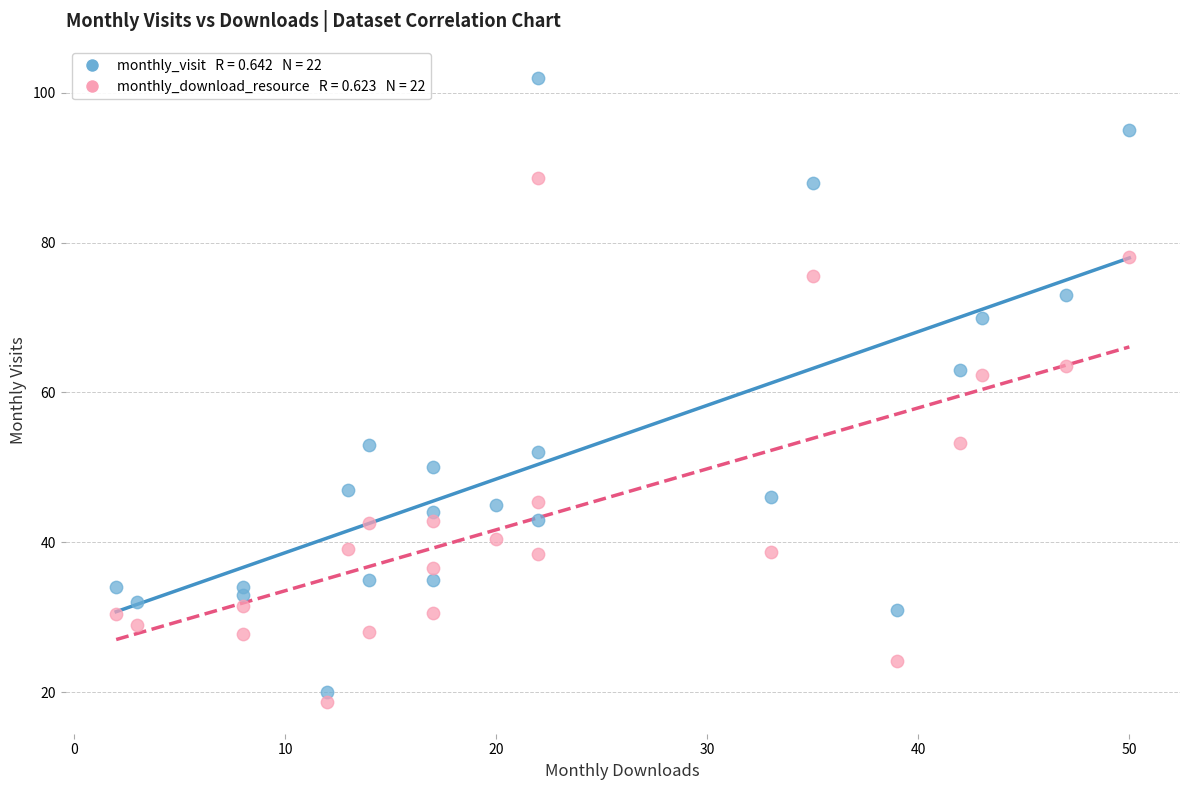

Across all data points, what is the range of X values (max minus min)?

48.0